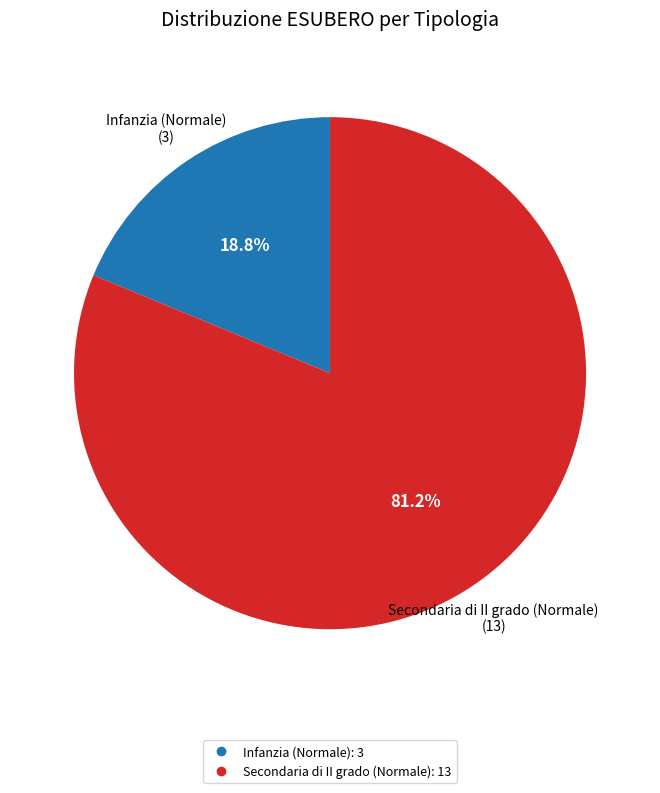

Is there a majority slice in this chart?

Yes